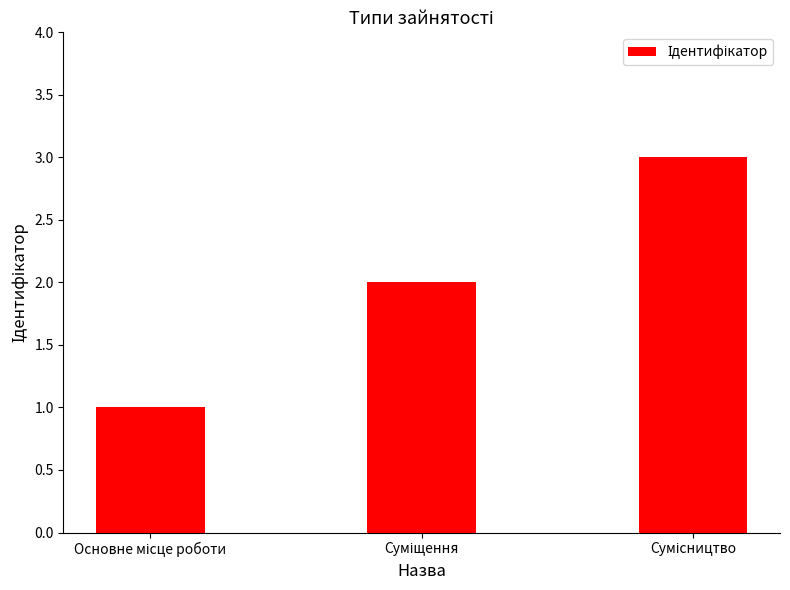

What is the greatest value displayed?

3